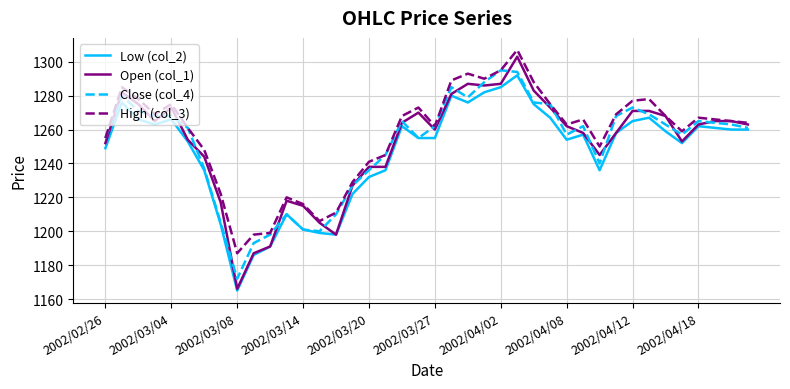

Does the chart display data point markers on the line(s)?

No